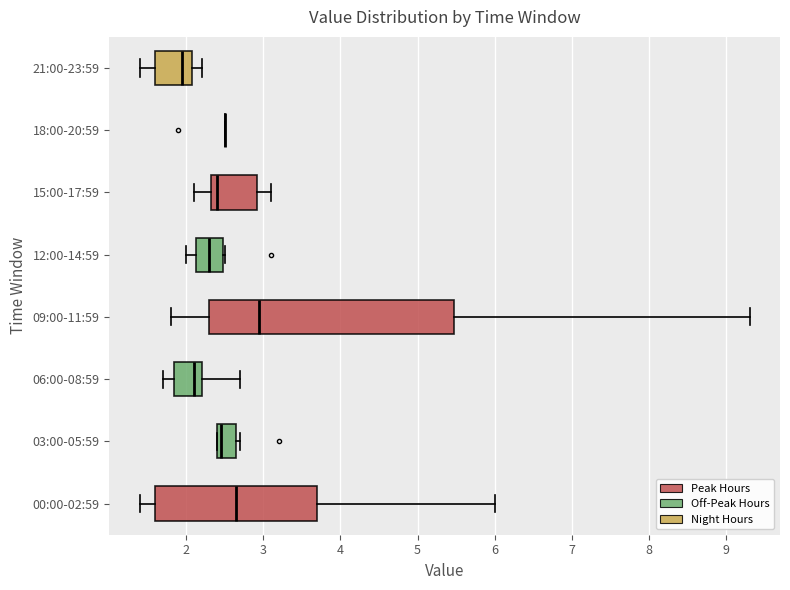

Reading bottom to top, transcribe this box plot: for each box, give where its median line is, the range the box spans, and where its two whiskers end, as read against the x-axis. The values are not printed on the chart, so give them approximately, as read against the axis.

00:00-02:59: median 2.7, box 1.6 to 3.7, whiskers 1.4 to 6.0
03:00-05:59: median 2.5, box 2.4 to 2.7, whiskers 2.4 to 2.7 (just right of the box's right edge)
06:00-08:59: median 2.1, box 1.9 to 2.2, whiskers 1.7 to 2.7
09:00-11:59: median 3.0, box 2.3 to 5.5, whiskers 1.8 to 9.3
12:00-14:59: median 2.3, box 2.1 to 2.5, whiskers 2.0 to 2.5
15:00-17:59: median 2.4, box 2.3 to 2.9, whiskers 2.1 to 3.1
18:00-20:59: box collapsed to a line at 2.5, whiskers 2.5 to 2.5
21:00-23:59: median 2.0, box 1.6 to 2.1, whiskers 1.4 to 2.2